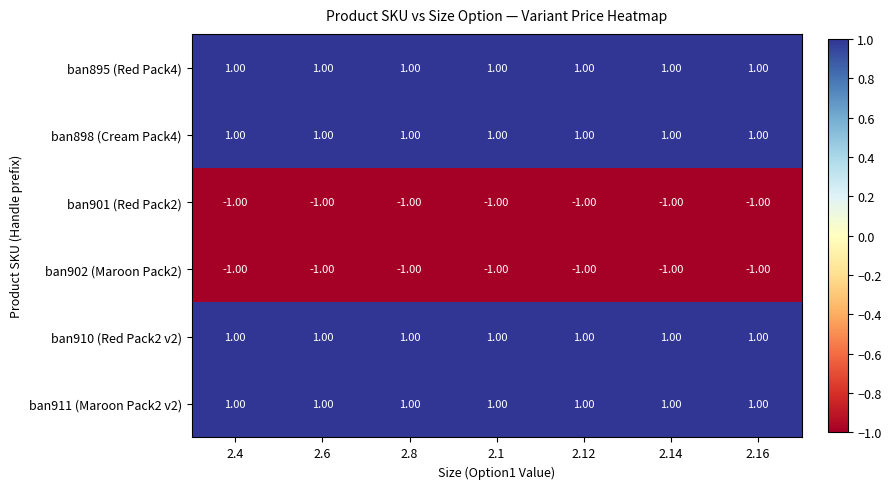

At how many categories does at least one series exceed 0?

7